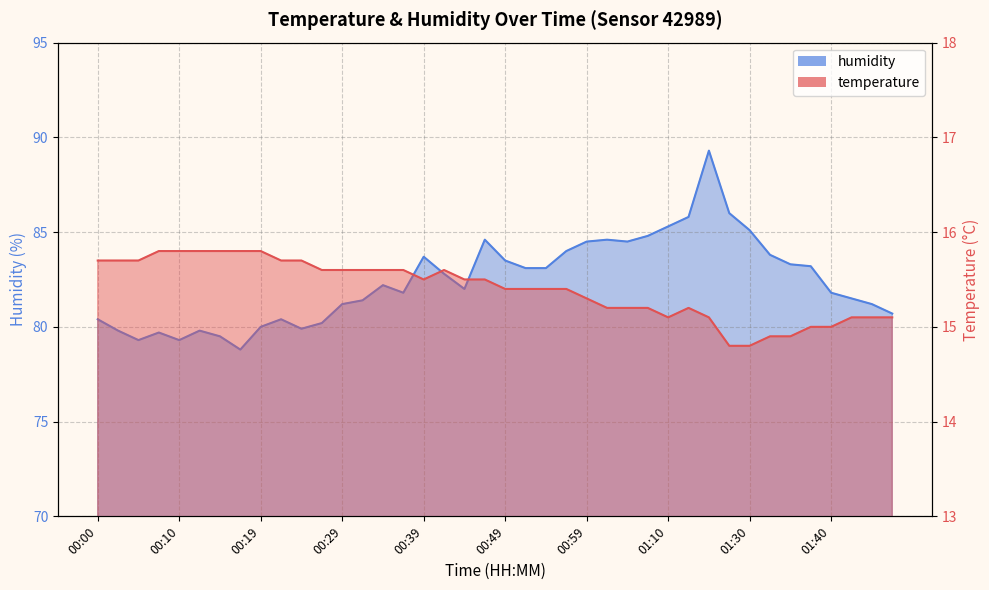

True or false: humidity and temperature intersect in this chart.

False